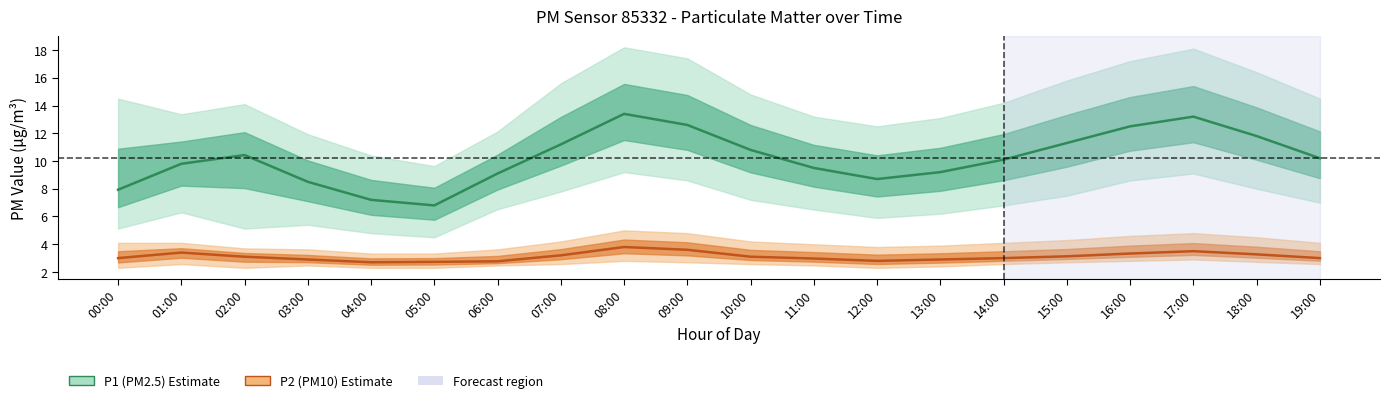

Does the chart display data point markers on the line(s)?

No